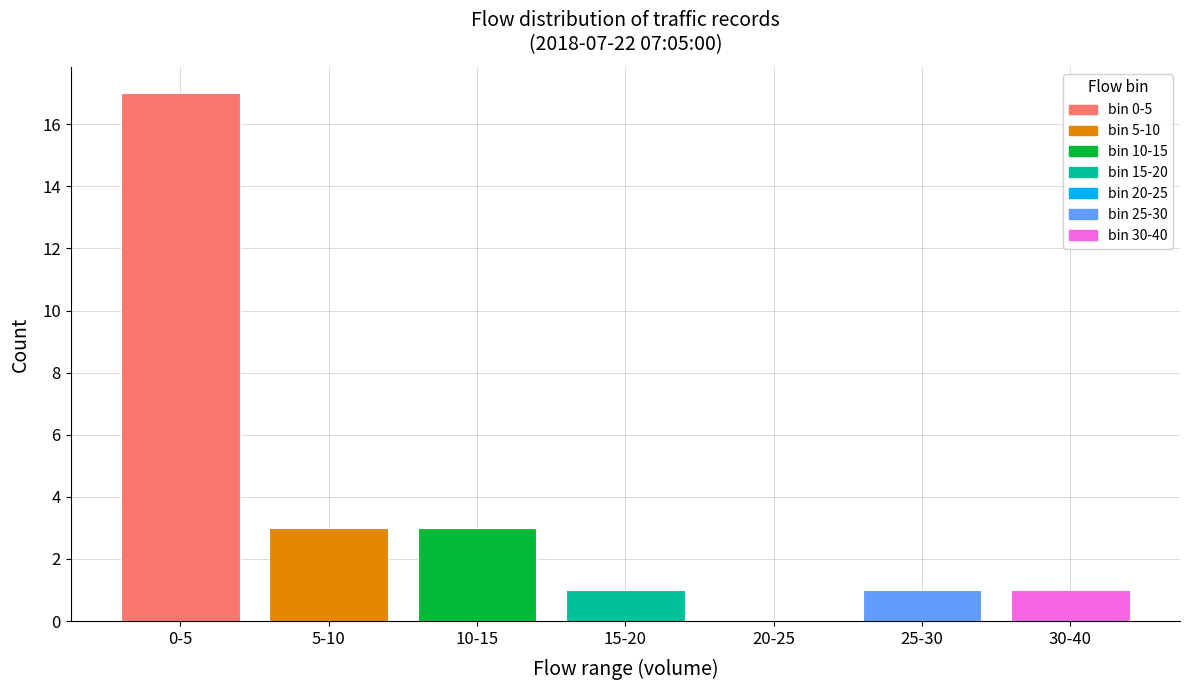

Reading left to right, transcribe all the data shown in this chart.

0-5=17	5-10=3	10-15=3	15-20=1	20-25=0	25-30=1	30-40=1